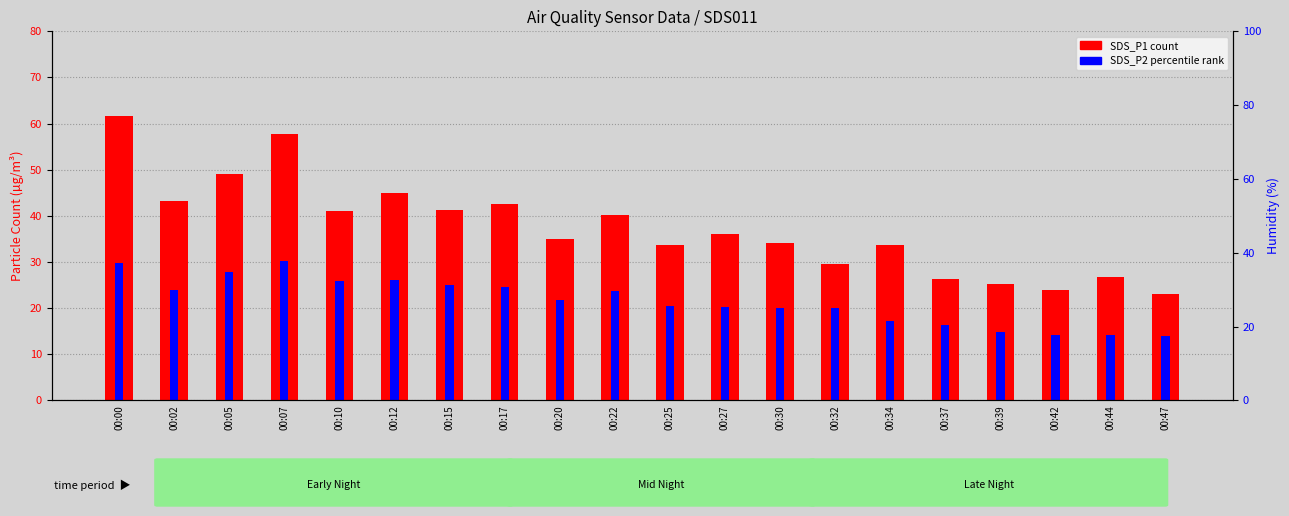

Is the value of SDS_P1 (count) at 00:47 greater than the value of SDS_P2 (percentile rank) at 00:25?

Yes